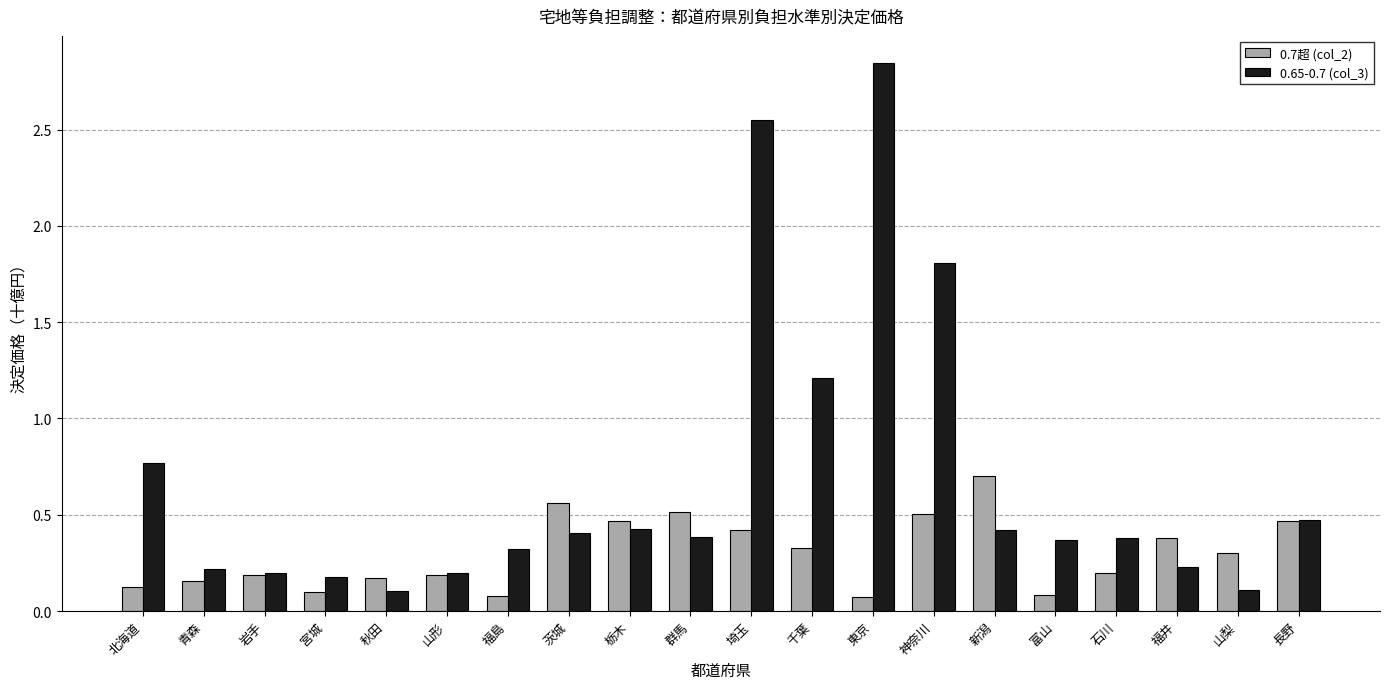

What is the maximum value for 0.7超 (col_2)?

0.7